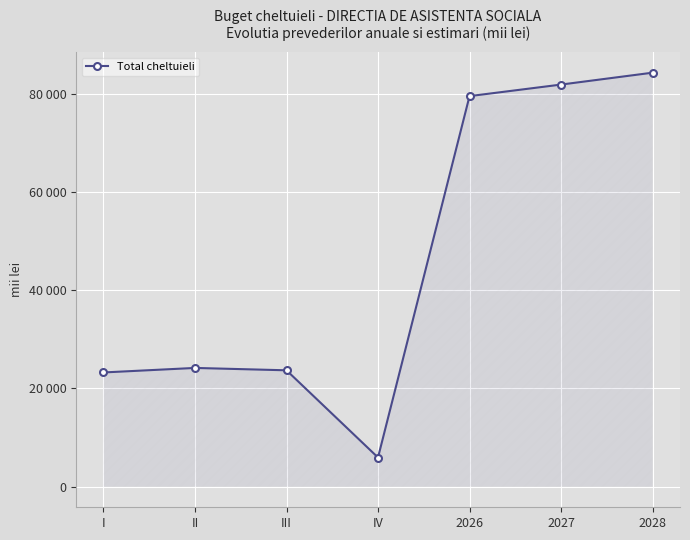

What is the difference between the maximum and minimum values?

78412.0